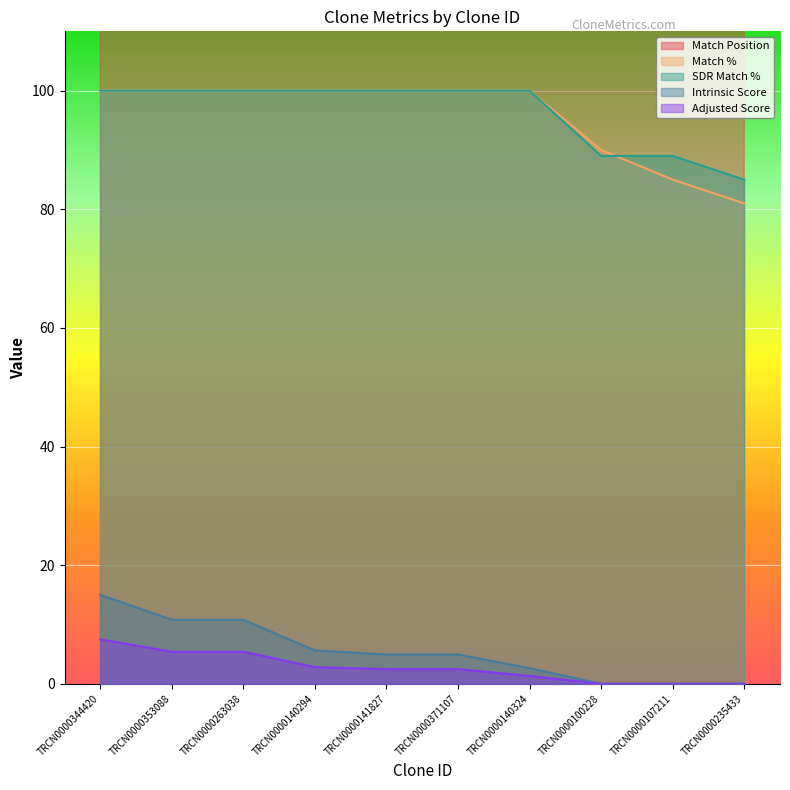

How many times do Match % and SDR Match % cross each other?

1